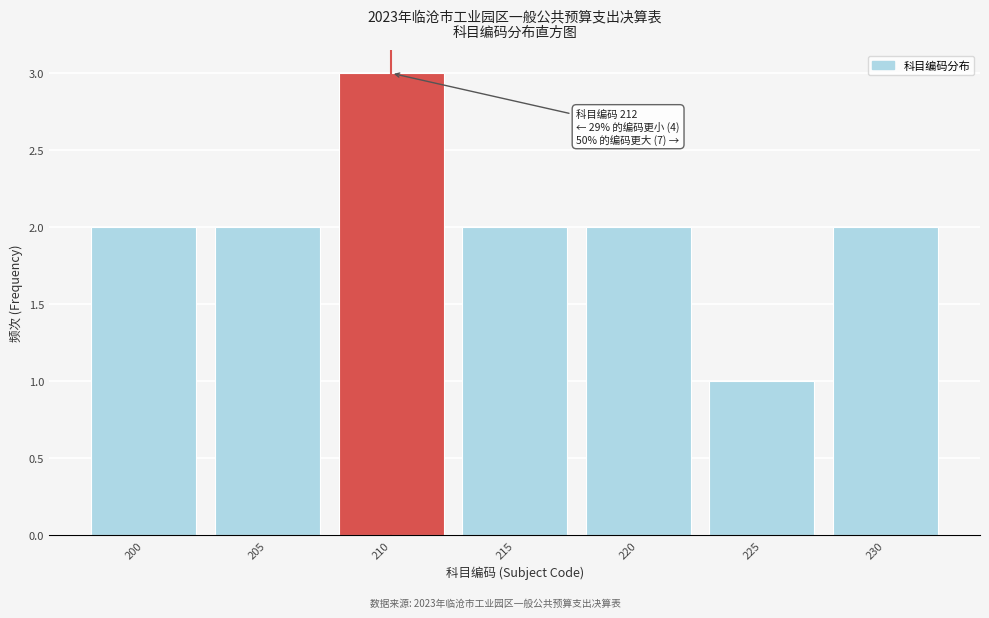

Reading right to left, list all the values displayed in this chart.

230=2	225=1	220=2	215=2	210=3	205=2	200=2